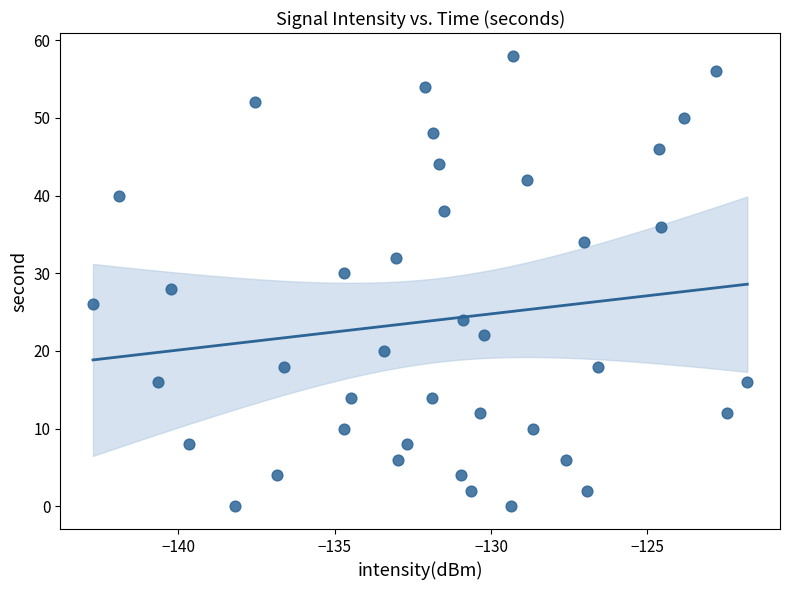

What is the range of Y values (max minus min)?

58